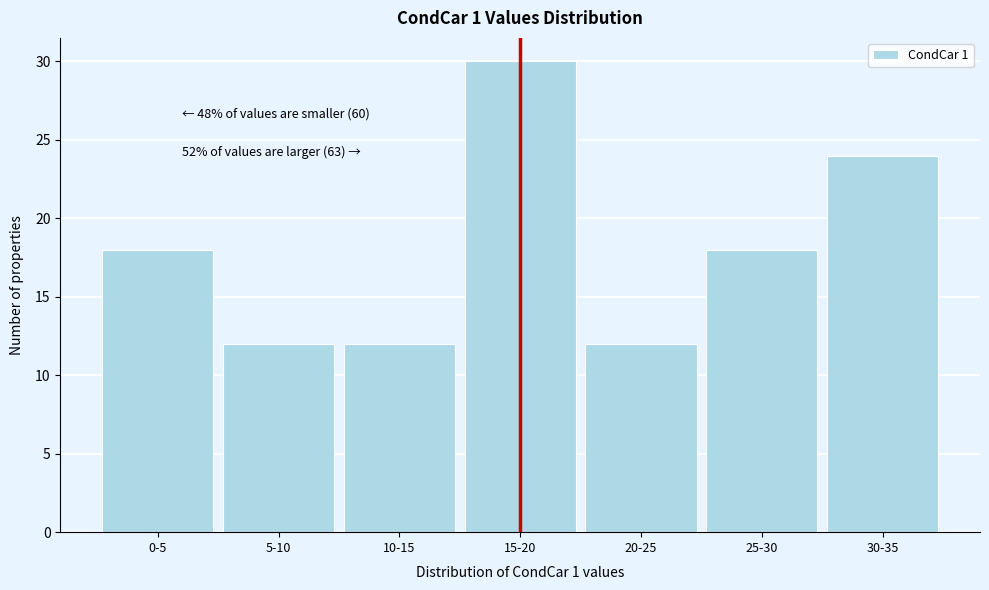

Reading right to left, transcribe all the data shown in this chart.

30-35=24	25-30=18	20-25=12	15-20=30	10-15=12	5-10=12	0-5=18